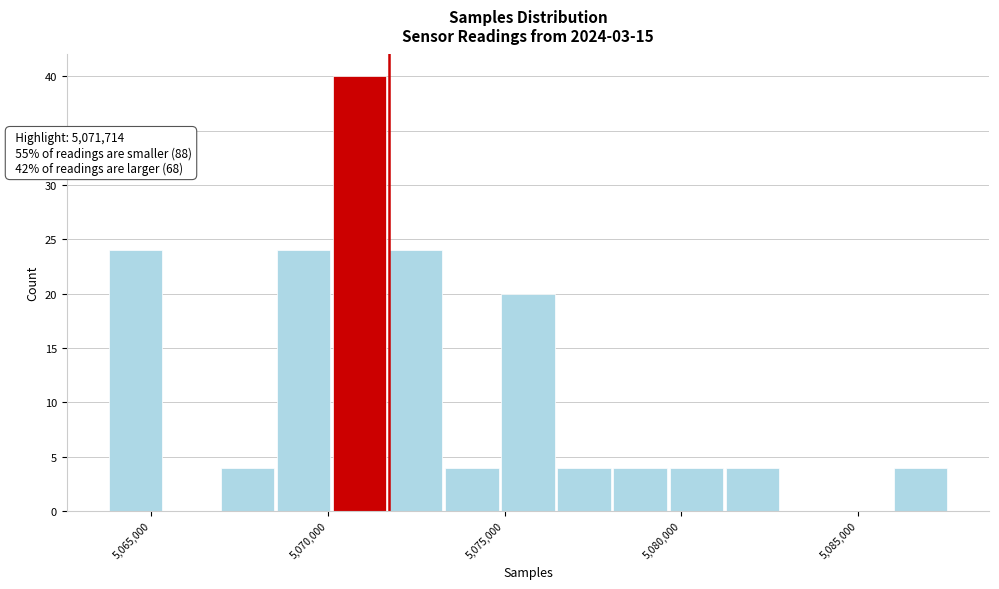

Around what value on the x-axis is the tallest bar? Give the approximate position of its centre, as read against the axis.

5071000